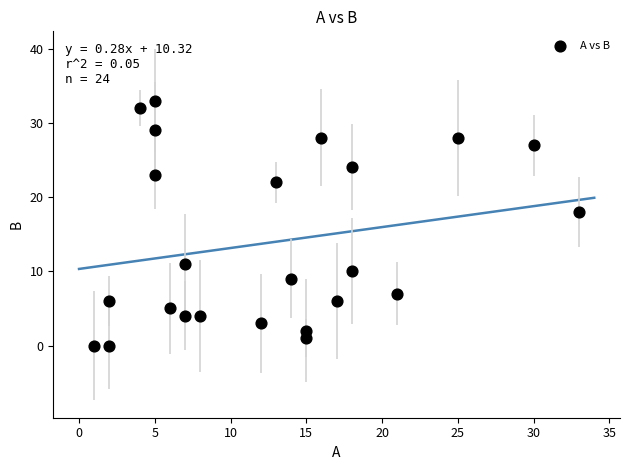

What is the range of X values (max minus min)?

32